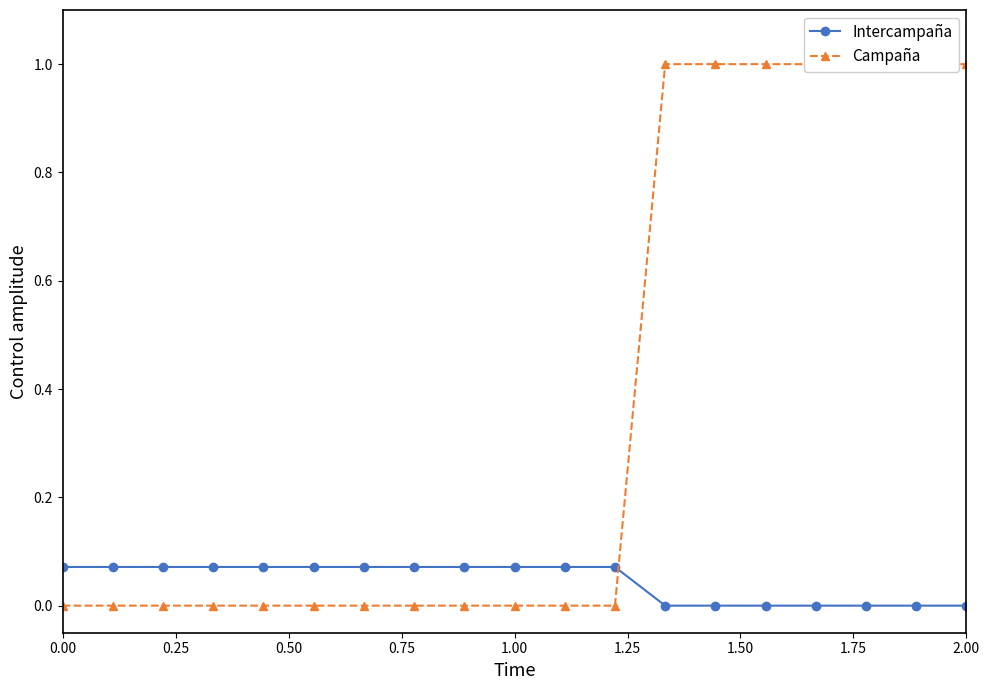

What position from the right is 1.50?

13